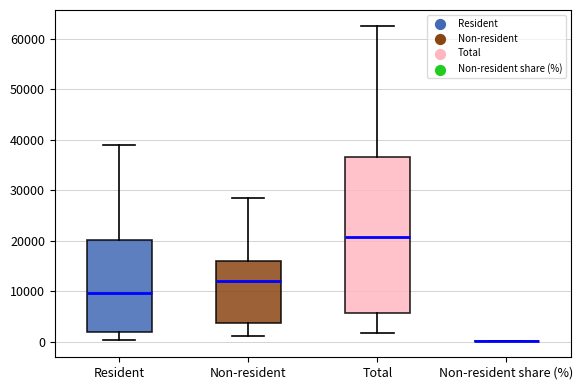

Comparing the boxes themselves (not the whiskers), which one is the tallest?

Total